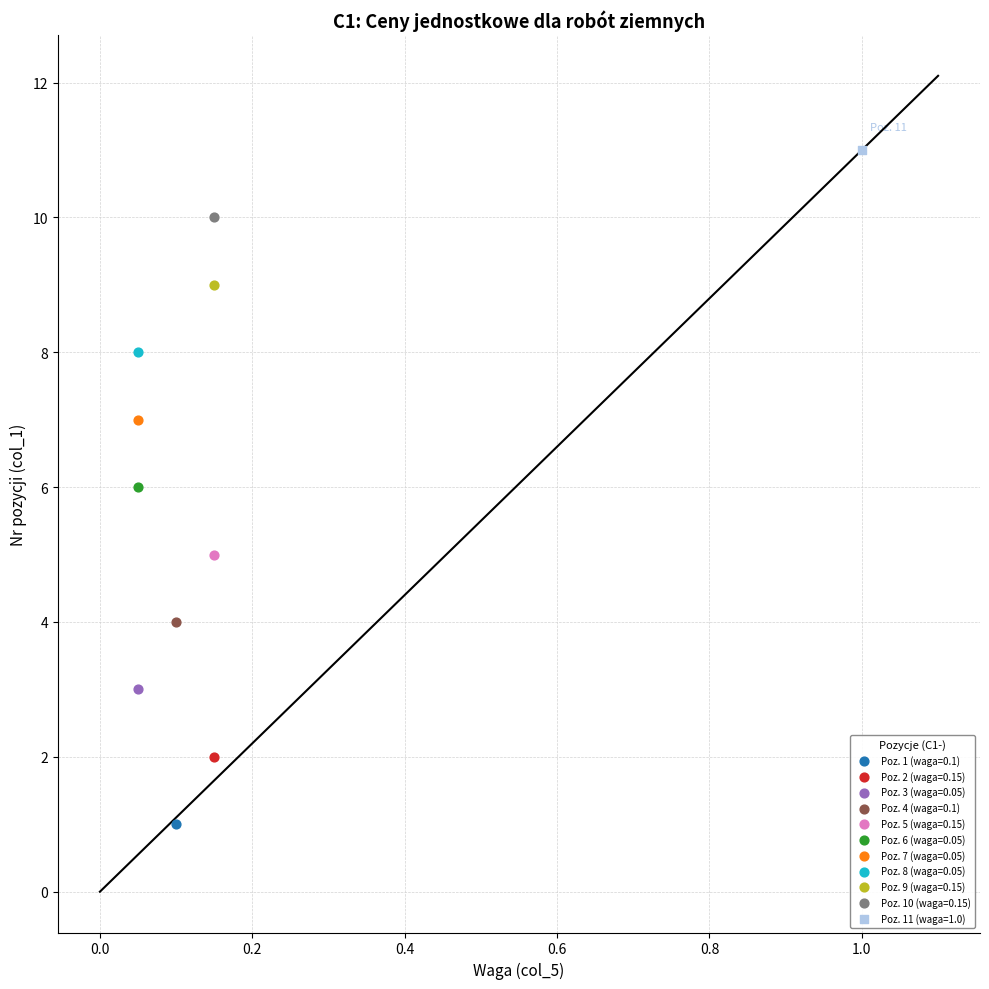

What are all the series names shown in the legend?

Poz. 1 (waga=0.1), Poz. 2 (waga=0.15), Poz. 3 (waga=0.05), Poz. 4 (waga=0.1), Poz. 5 (waga=0.15), Poz. 6 (waga=0.05), Poz. 7 (waga=0.05), Poz. 8 (waga=0.05), Poz. 9 (waga=0.15), Poz. 10 (waga=0.15), Poz. 11 (waga=1.0)